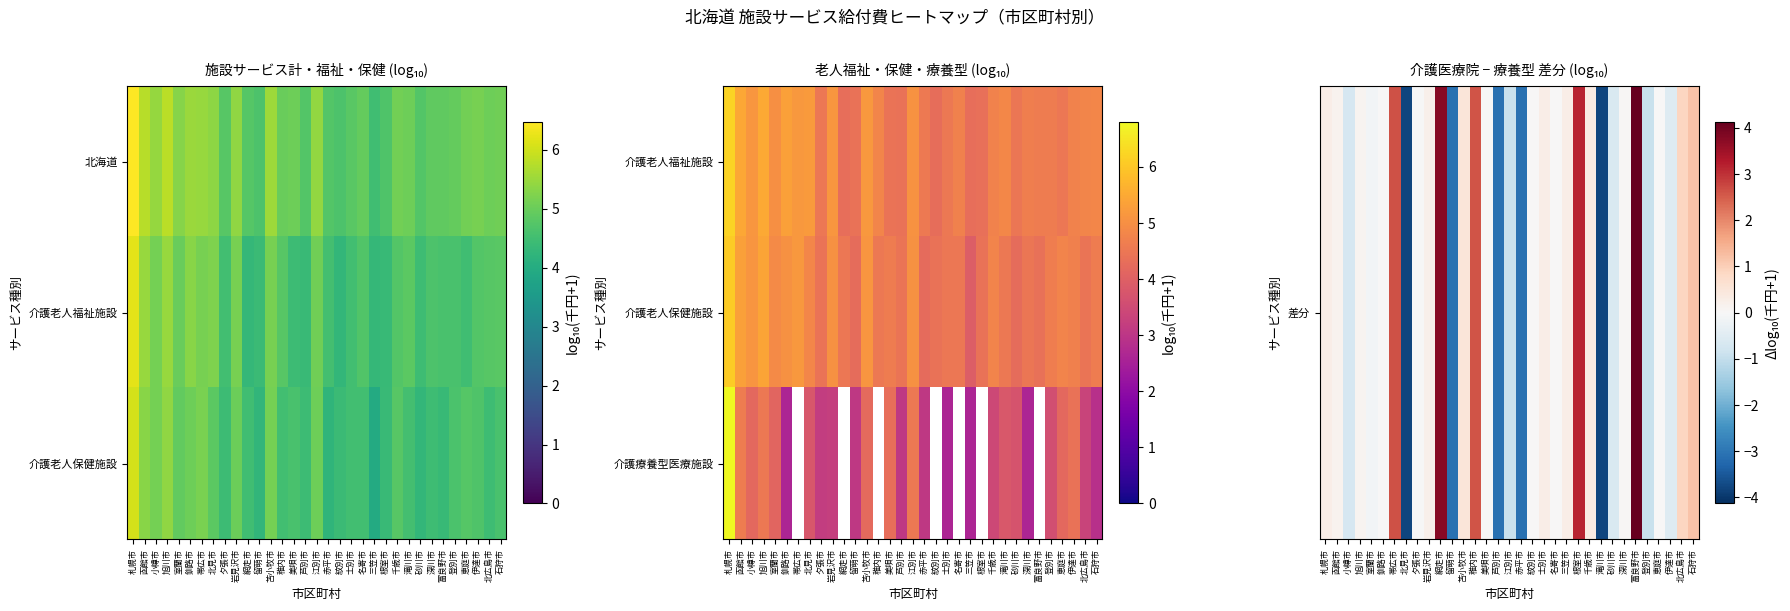

At how many categories does at least one series exceed 6?

1